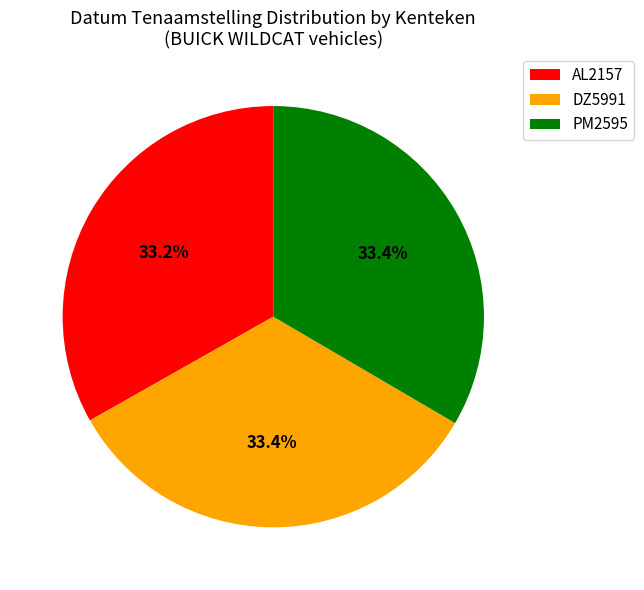

To the nearest percent, what is the combined percentage of DZ5991 and PM2595?

67%